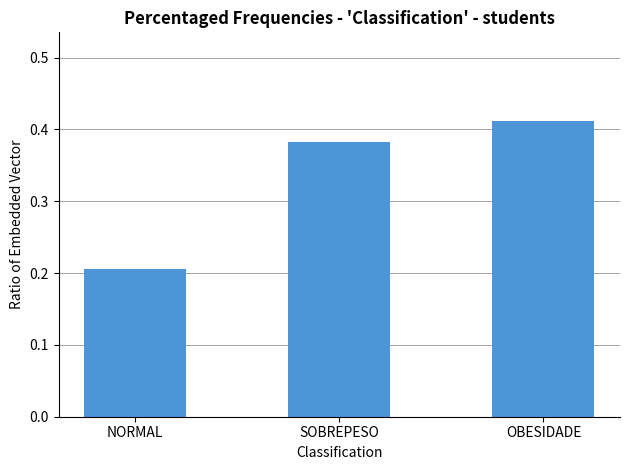

Between NORMAL and OBESIDADE, which is larger?

OBESIDADE